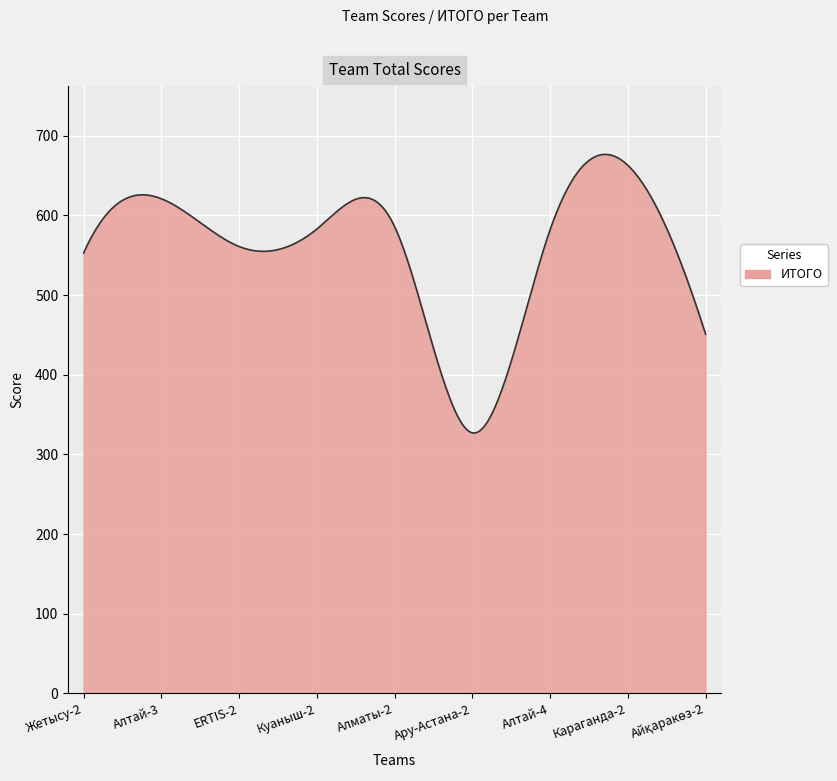

What is the minimum value shown in the chart?

326.8